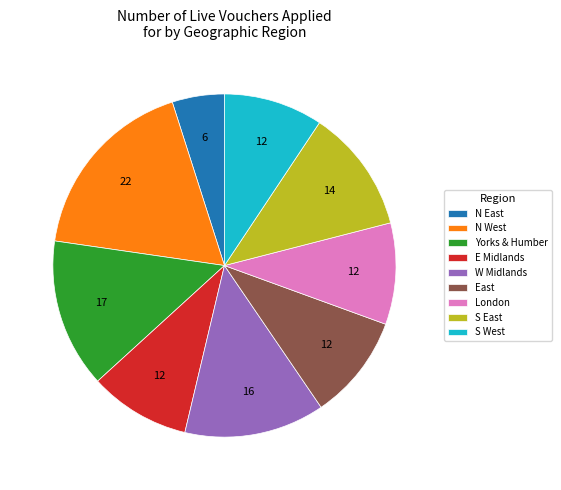

True or false: N East accounts for 11% of the total.

False